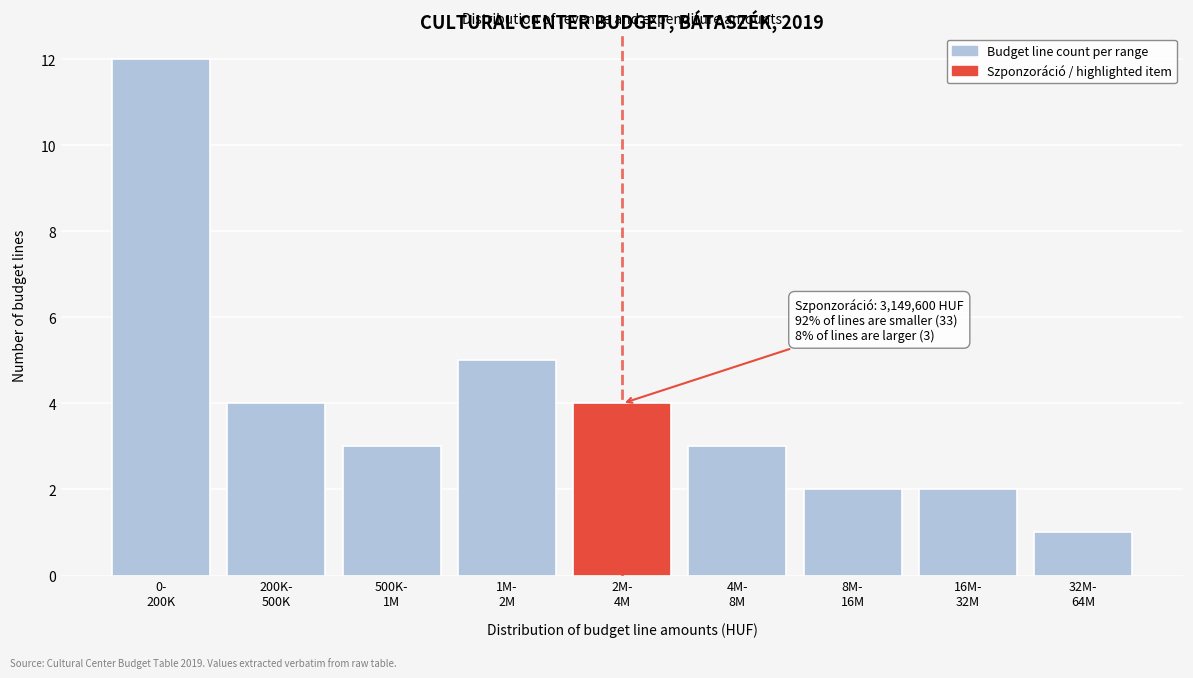

Reading left to right, what are all the values shown in this chart?

12	4	3	5	4	3	2	2	1